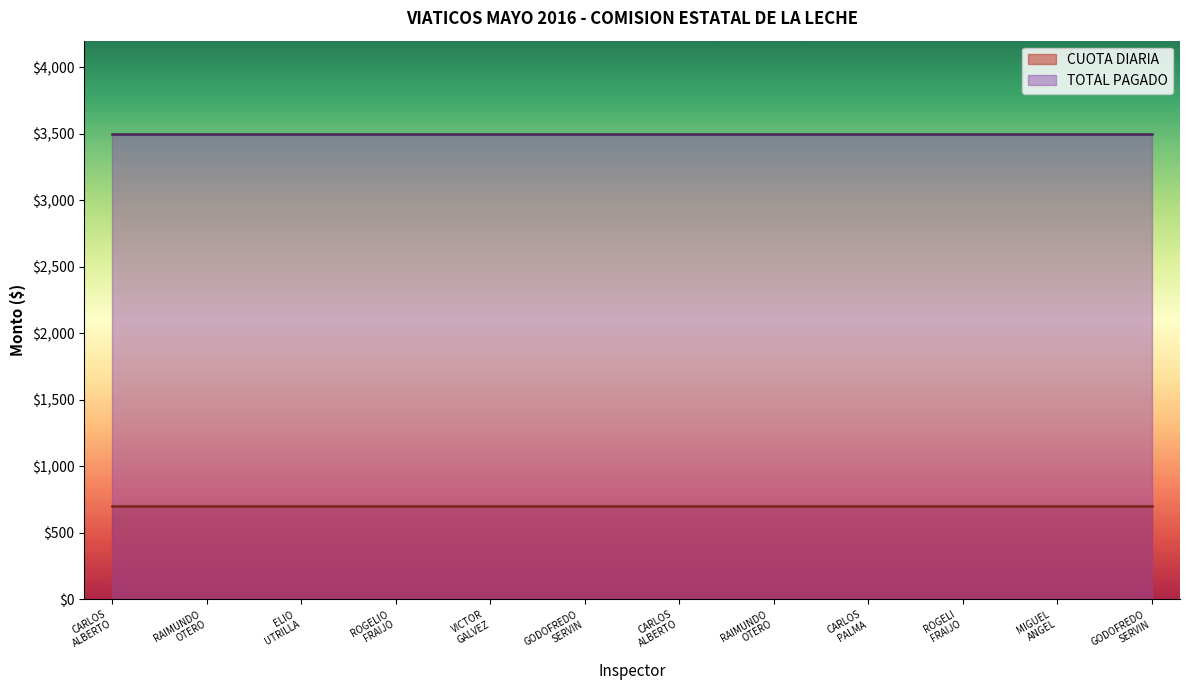

Reading right to left, transcribe all the data shown in this chart.

CUOTA DIARIA: GODOFREDO SERVIN DE LA MORA (2)=700	MIGUEL ANGEL URREA RUIZ=700	ROGELI FRAIJO LEYVA=700	CARLOS PALMA SANTOS=700	RAIMUNDO OTERO CASTRO (2)=700	CARLOS ALBERTO MORALES SALDATE (2)=700	GODOFREDO SERVIN DE LA MORA=700	VICTOR GALVEZ MORENO=700	ROGELIO FRAIJO LEYVA=700	ELIO UTRILLA CONSTANTINO=700	RAIMUNDO OTERO CASTRO=700	CARLOS ALBERTO MORALES SALDATE=700
TOTAL PAGADO: GODOFREDO SERVIN DE LA MORA (2)=3500	MIGUEL ANGEL URREA RUIZ=3500	ROGELI FRAIJO LEYVA=3500	CARLOS PALMA SANTOS=3500	RAIMUNDO OTERO CASTRO (2)=3500	CARLOS ALBERTO MORALES SALDATE (2)=3500	GODOFREDO SERVIN DE LA MORA=3500	VICTOR GALVEZ MORENO=3500	ROGELIO FRAIJO LEYVA=3500	ELIO UTRILLA CONSTANTINO=3500	RAIMUNDO OTERO CASTRO=3500	CARLOS ALBERTO MORALES SALDATE=3500